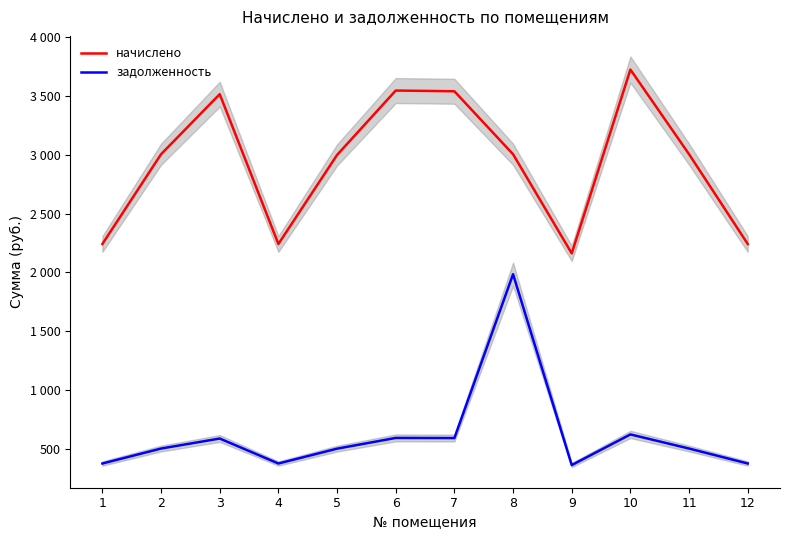

List the series in order of their overall mean, lowest first.

задолженность, начислено